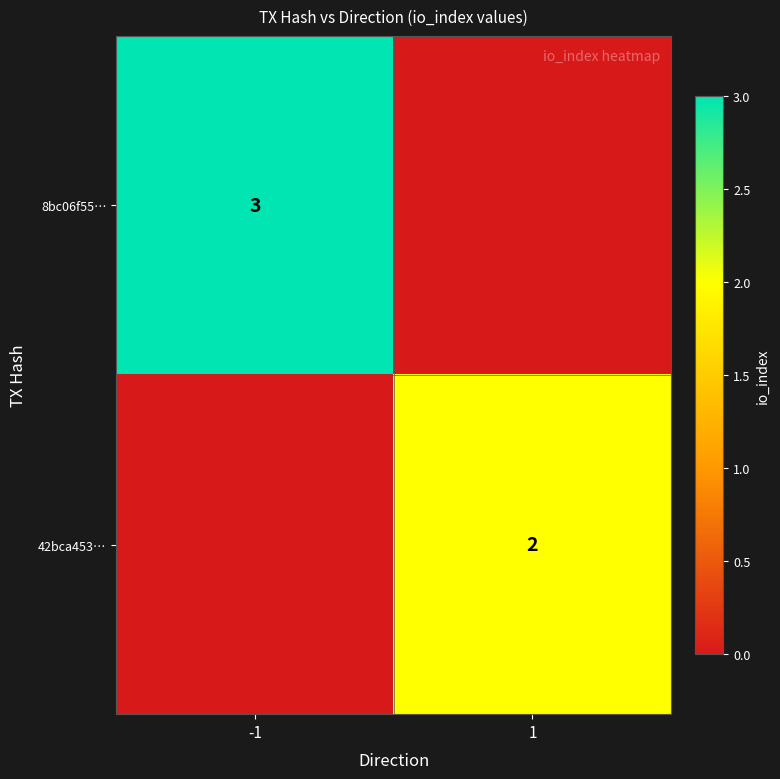

The 42bca453… series shows 2 at 1. True or false?

True